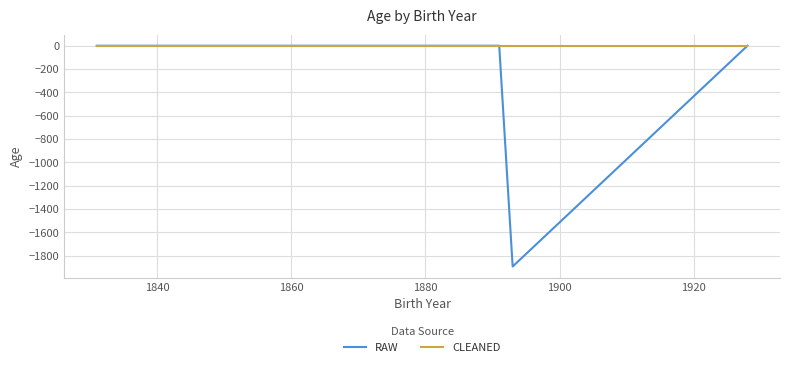

Which series has the widest spread of values?

RAW